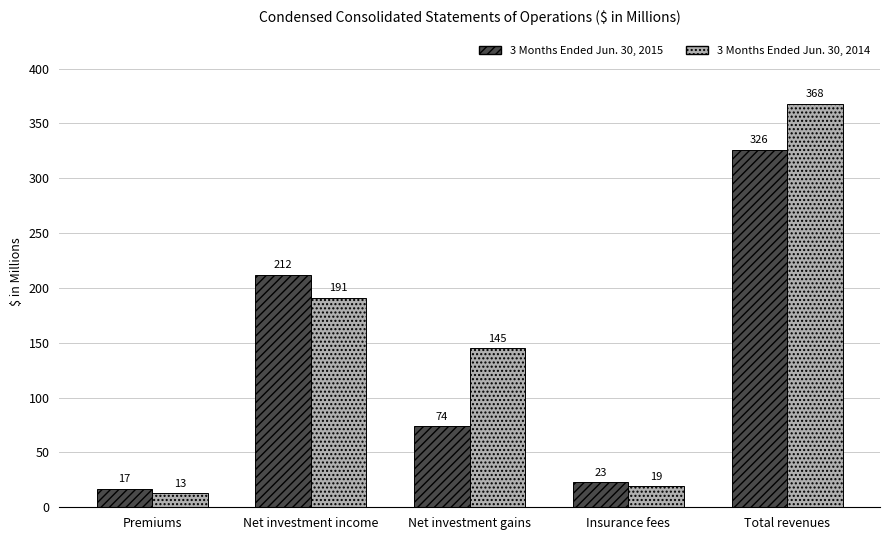

What is the greatest value displayed?

368